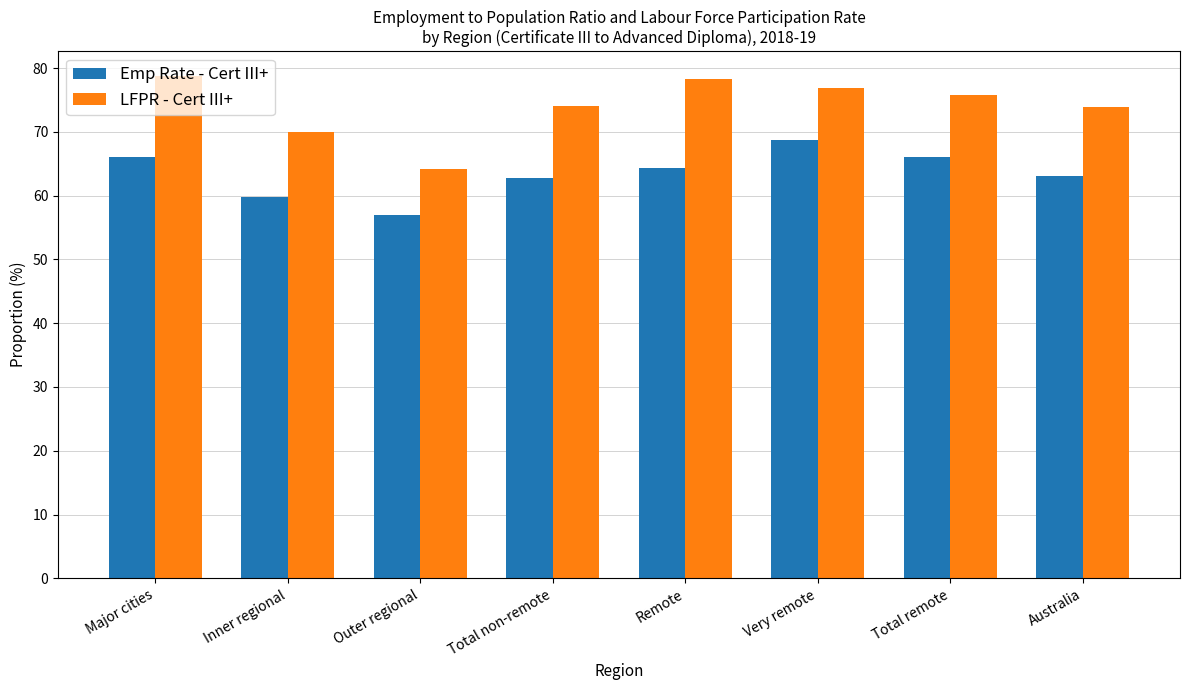

Rank the series by their average value, from lowest to highest.

Emp Rate - Cert III+, LFPR - Cert III+